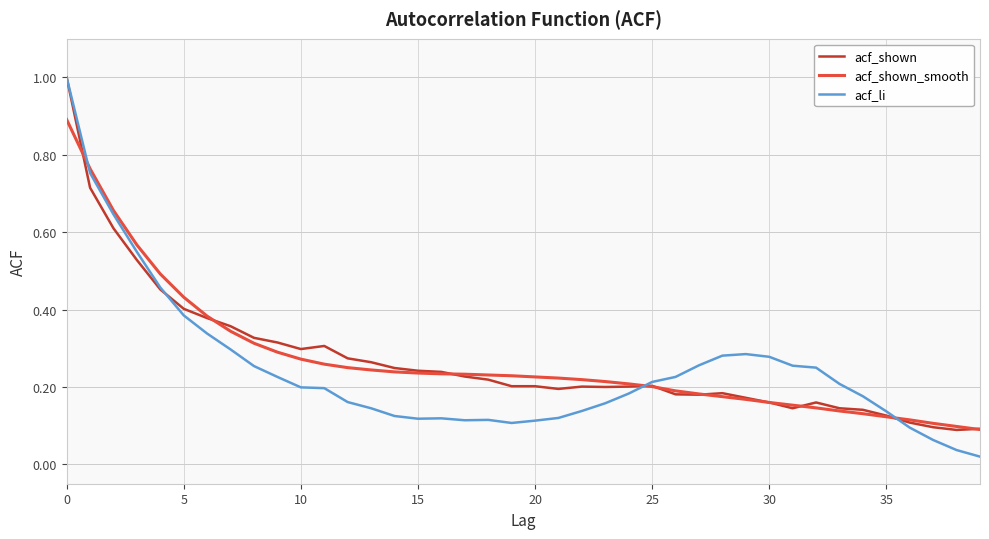

What is the highest value of the acf_li series?

1.0